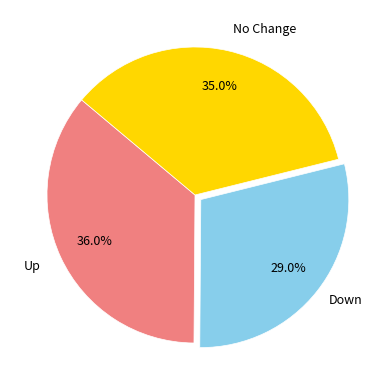

Is there any slice that represents more than half of the pie?

No